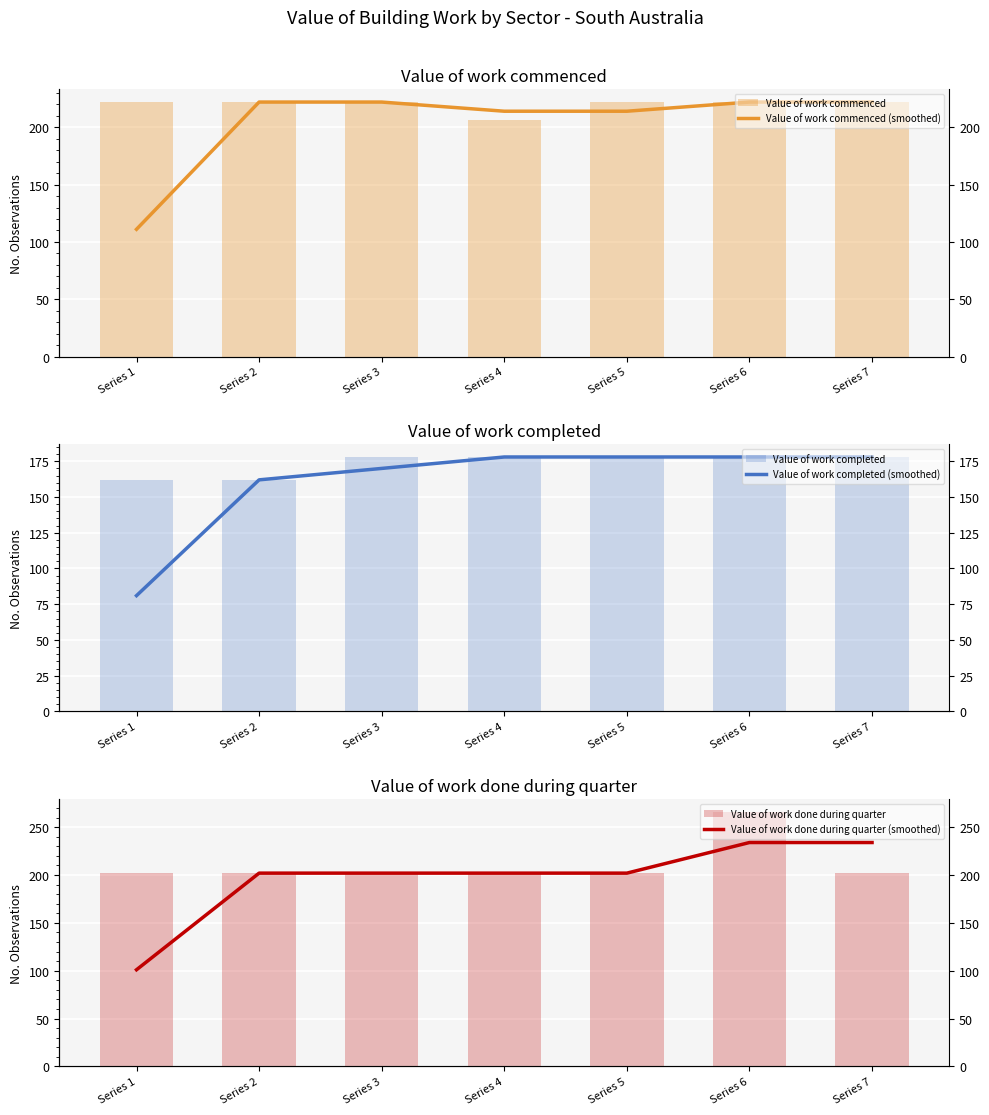

What are all the series names shown in the legend?

Value of work commenced (smoothed), Value of work commenced, Value of work completed (smoothed), Value of work completed, Value of work done during quarter (smoothed), Value of work done during quarter